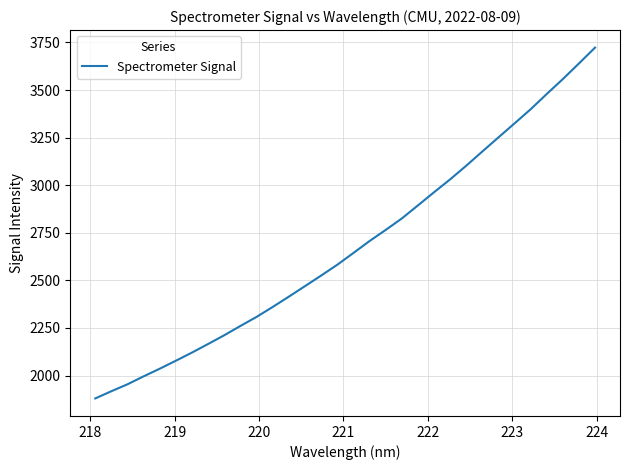

What is the difference between the maximum and minimum values?

1842.8